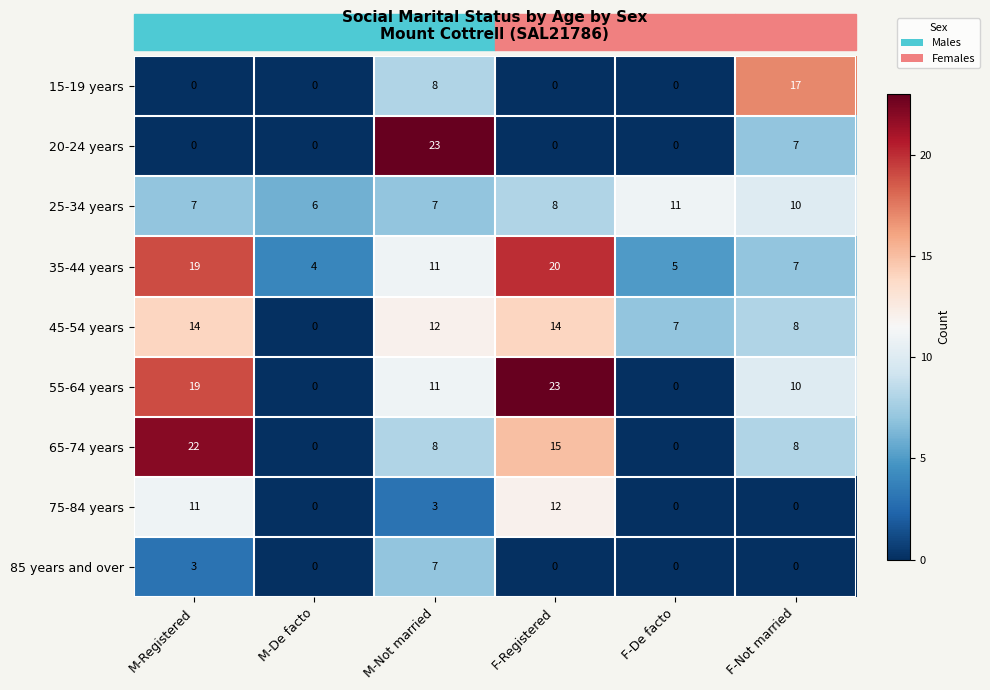

Which series changed the most between M-Registered and M-Not married?

20-24 years